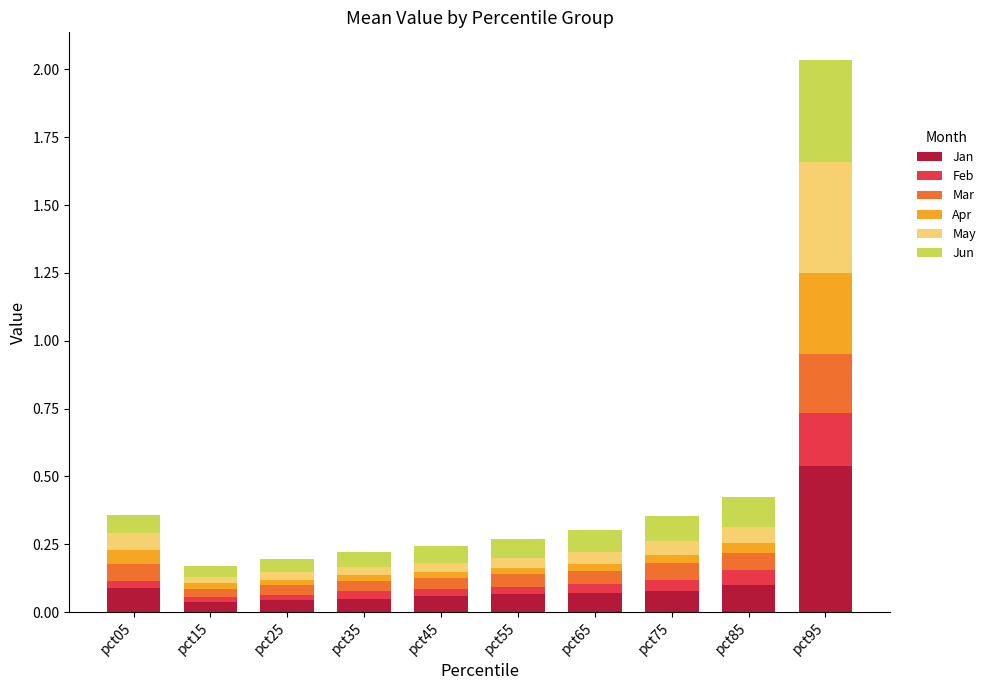

What are all the series names shown in the legend?

Jan, Feb, Mar, Apr, May, Jun